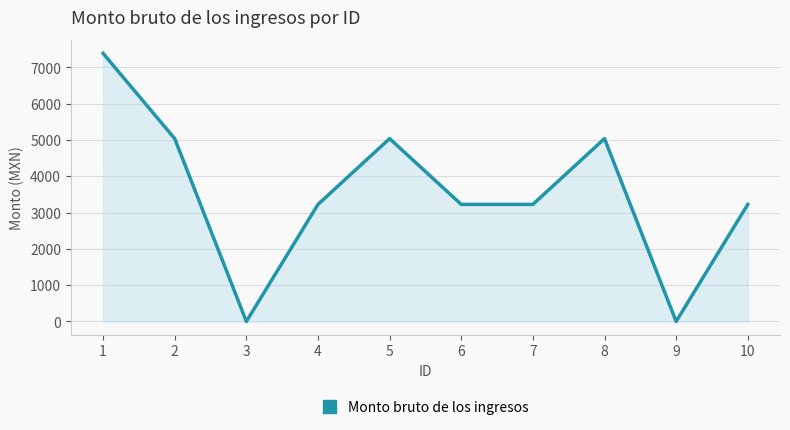

The value at 1 is 3465. True or false?

False